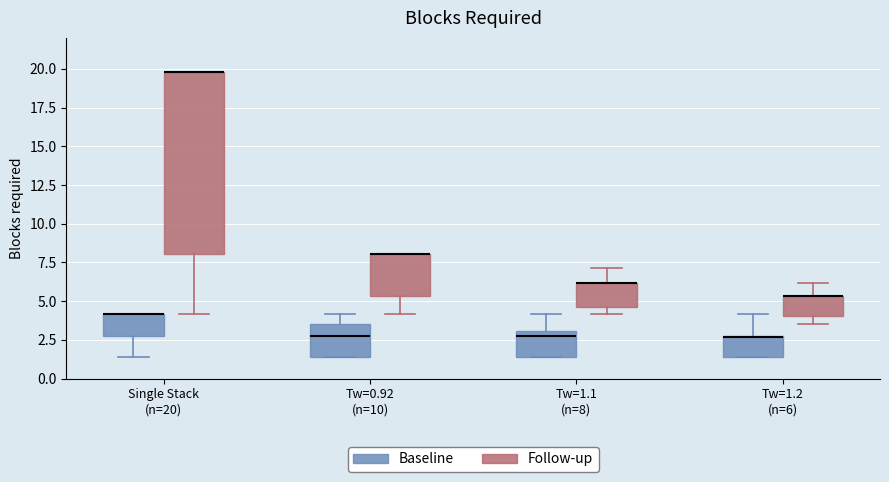

Reading left to right, transcribe this box plot: for each box, give where its median line is, the range the box spans, and where its two whiskers end, as read against the y-axis. The values are not printed on the chart, so give them approximately, as read against the axis.

Single Stack (n=20) (Baseline): median 4.0 (drawn on the box's upper edge), box 3.0 to 4.0, whiskers 1.5 to 4.0
Single Stack (n=20) (Follow-up): median 20.0 (drawn on the box's upper edge), box 8.0 to 20.0, whiskers 4.0 to 20.0
Tw=0.92 (n=10) (Baseline): median 3.0, box 1.5 to 3.5, whiskers 1.5 to 4.0
Tw=0.92 (n=10) (Follow-up): median 8.0 (drawn on the box's upper edge), box 5.5 to 8.0, whiskers 4.0 to 8.0
Tw=1.1 (n=8) (Baseline): median 3.0 (just below the box's upper edge), box 1.5 to 3.0, whiskers 1.5 to 4.0
Tw=1.1 (n=8) (Follow-up): median 6.0 (drawn on the box's upper edge), box 4.5 to 6.0, whiskers 4.0 to 7.0
Tw=1.2 (n=6) (Baseline): median 2.5, box 1.5 to 3.0, whiskers 1.5 to 4.0
Tw=1.2 (n=6) (Follow-up): median 5.5 (drawn on the box's upper edge), box 4.0 to 5.5, whiskers 3.5 to 6.0